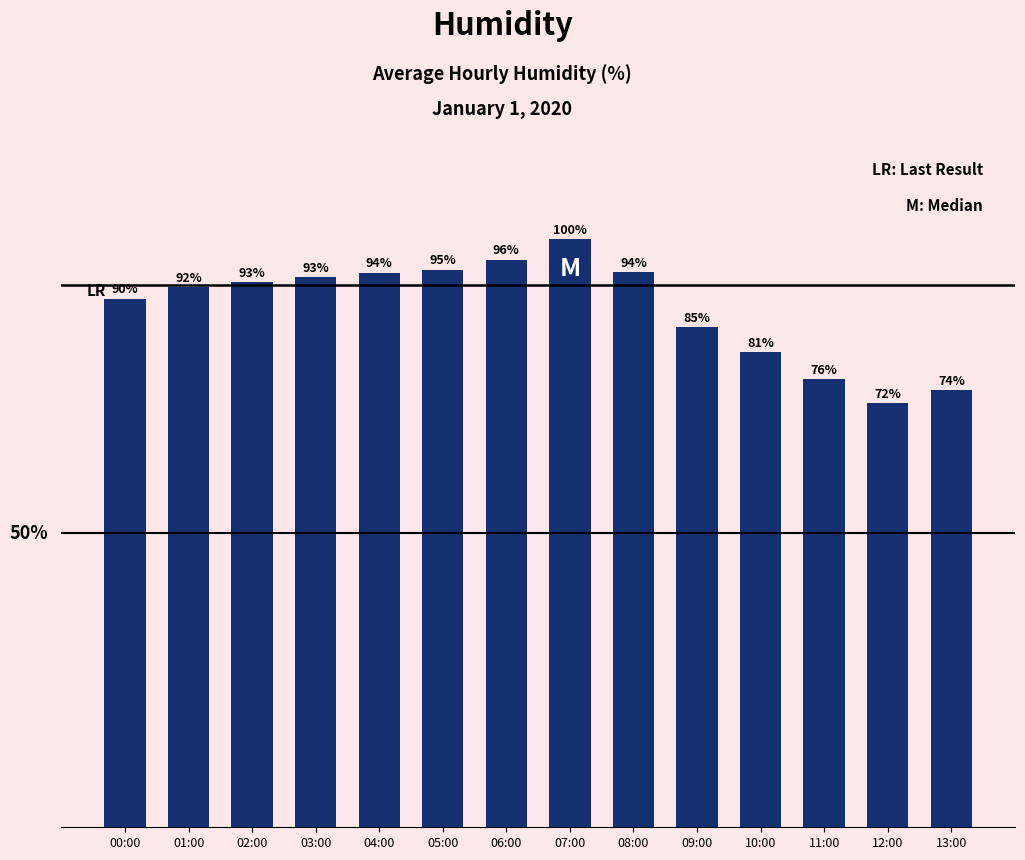

True or false: the data shows 65.2 at 09:00.

True